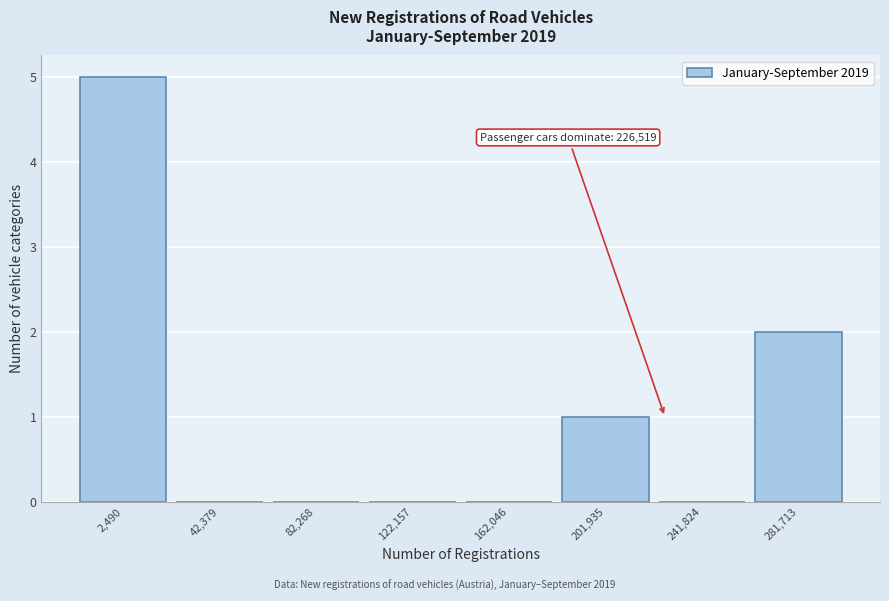

Reading right to left, what are all the values shown in this chart?

281,713=2	241,824=0	201,935=1	162,046=0	122,157=0	82,268=0	42,379=0	2,490=5